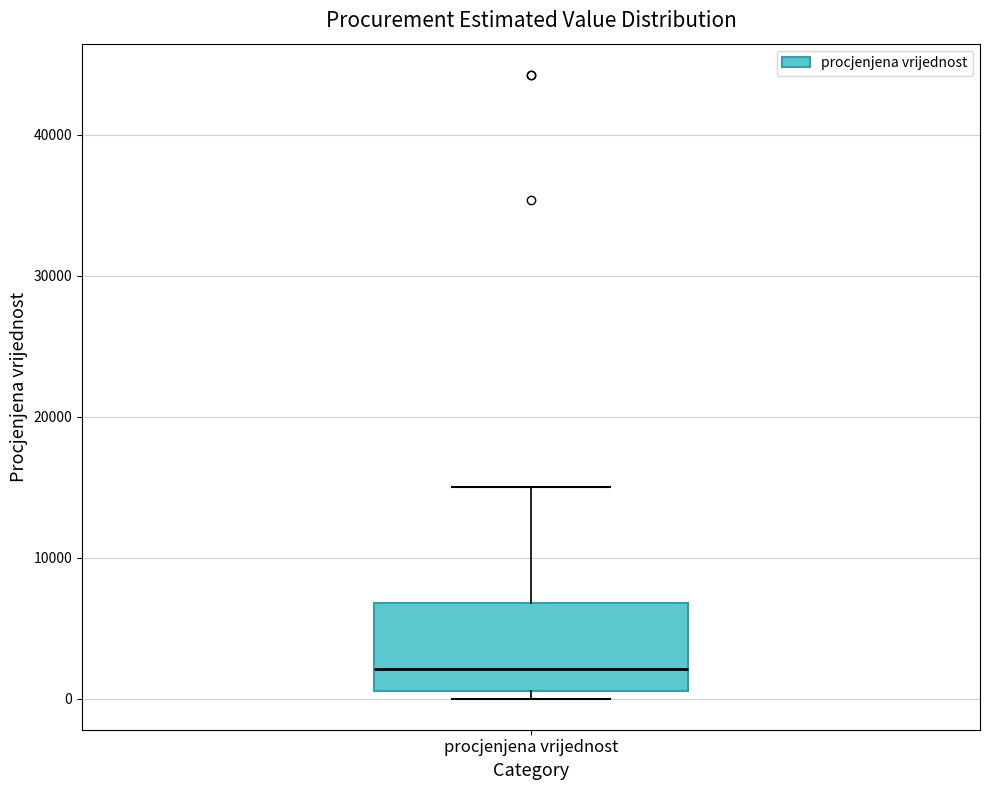

Read this box plot against the y-axis: the position of the median line, the range covered by the box, and the ends of both whiskers. The values are not printed on the chart, so give them approximately, as read against the axis.

median 2000, box 1000 to 7000, whiskers 0 to 15000